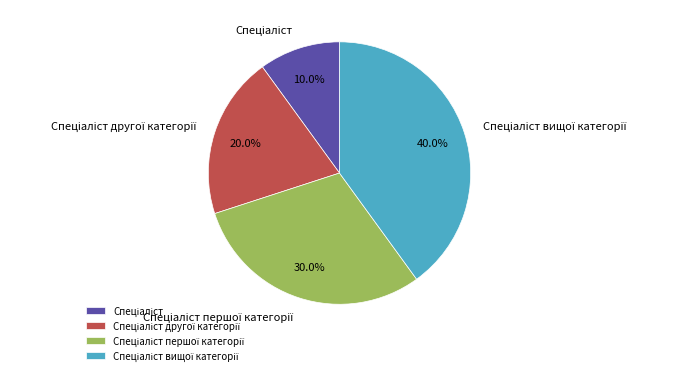

Does any single category account for the majority?

No